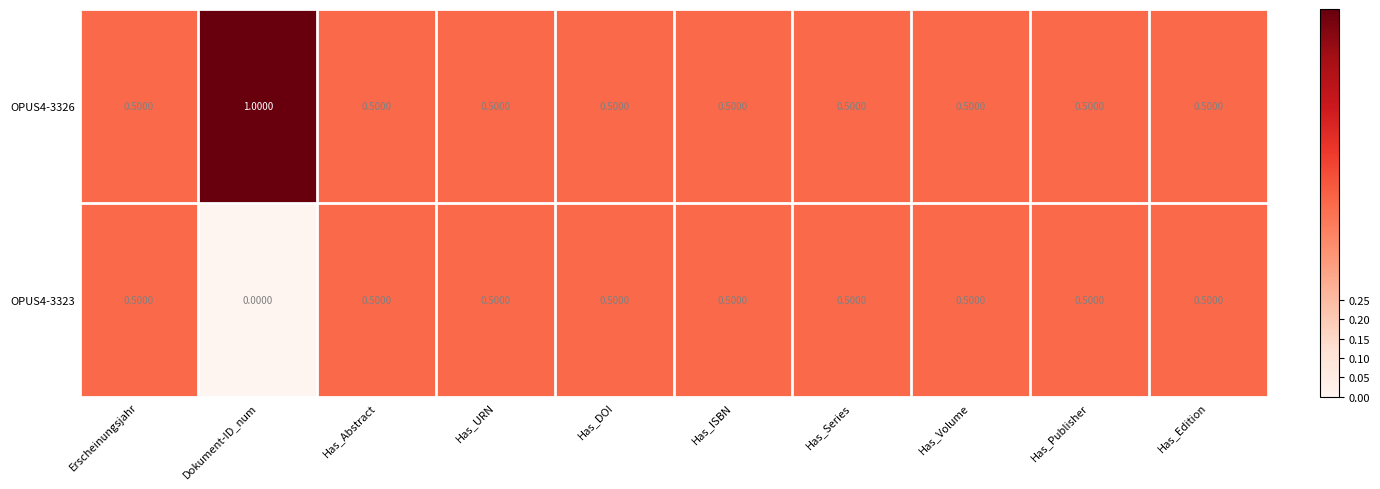

List the series in order of their overall mean, lowest first.

OPUS4-3323, OPUS4-3326